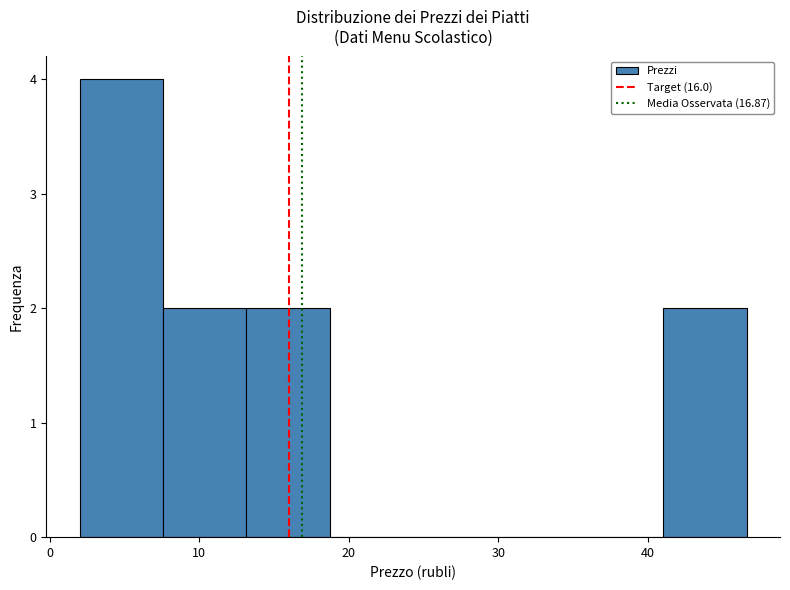

How tall is the bar that spans 41 to 47 on the x-axis? Neither the bar edges nor the heights are printed on the chart, so give them approximately, as read against the axes.

2